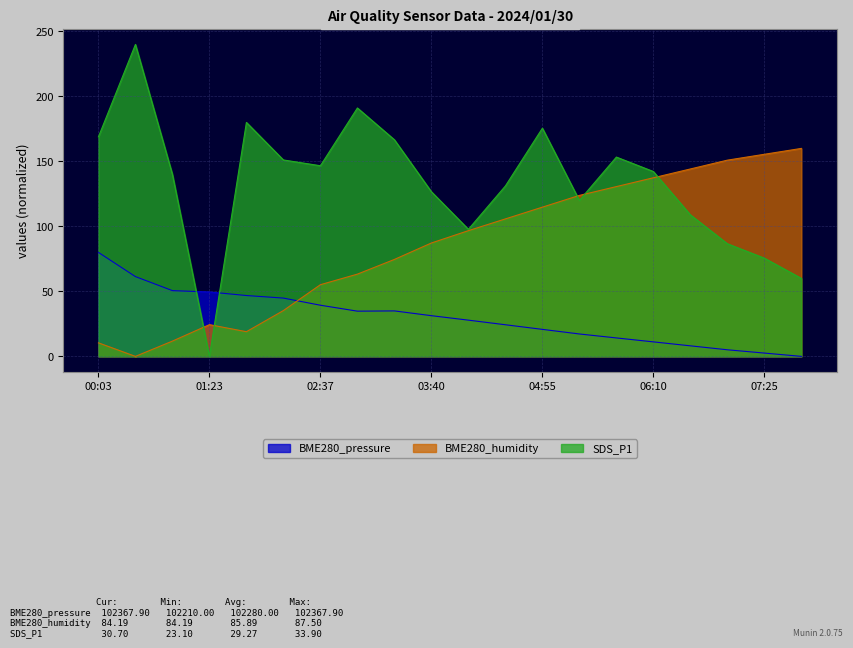

In BME280_pressure, how many points are higher than both neighbors (excluding endpoints)?

1